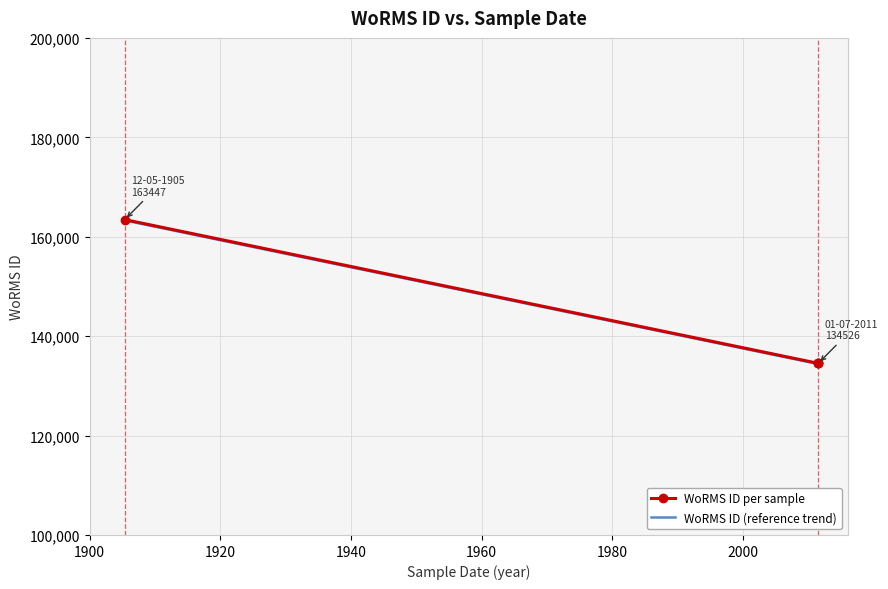

Which series has the largest range (max minus min)?

WoRMS ID per sample